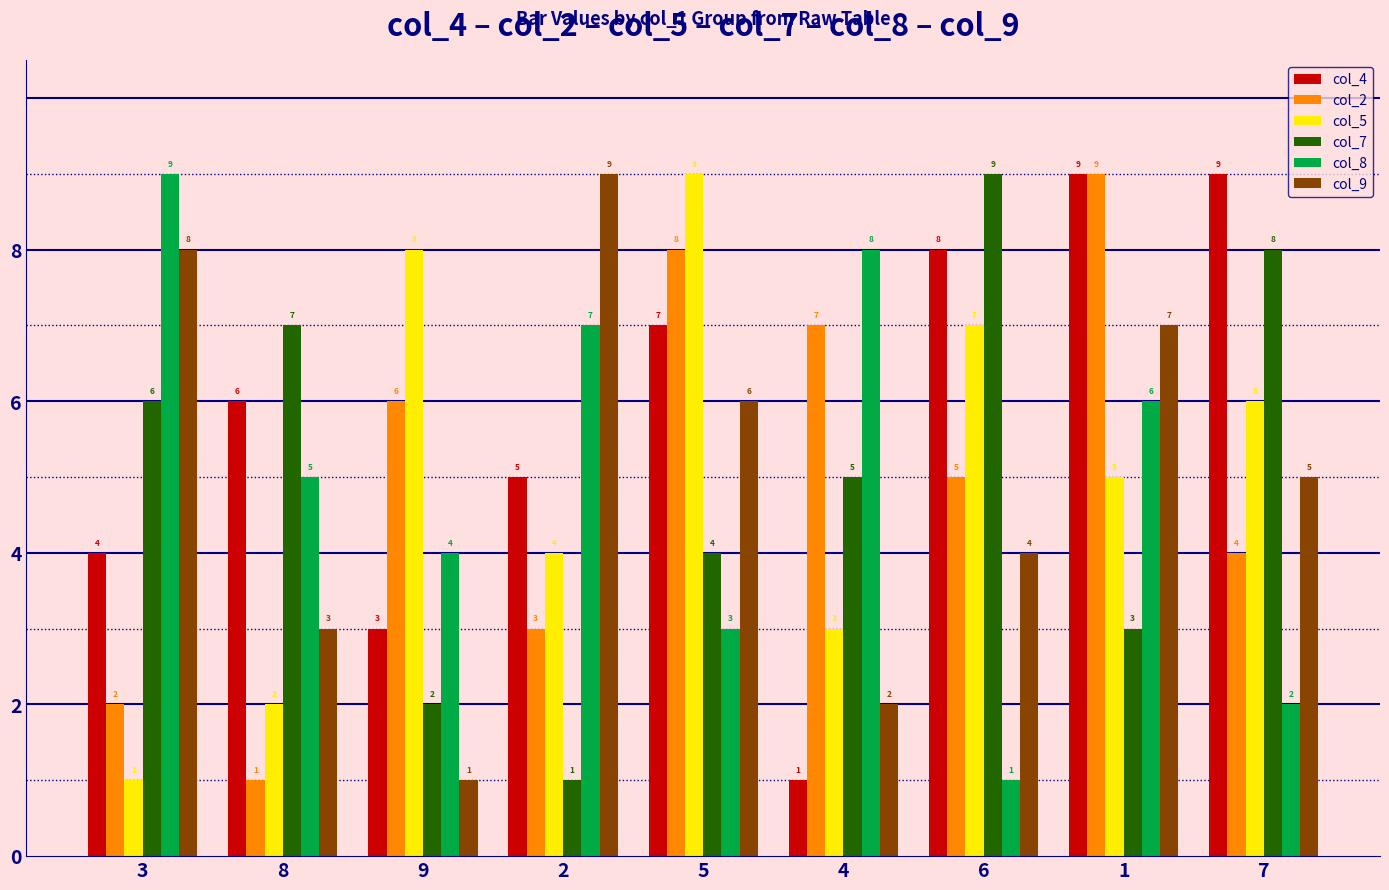

What is the difference between the maximum and minimum values in the col_8 series?

8